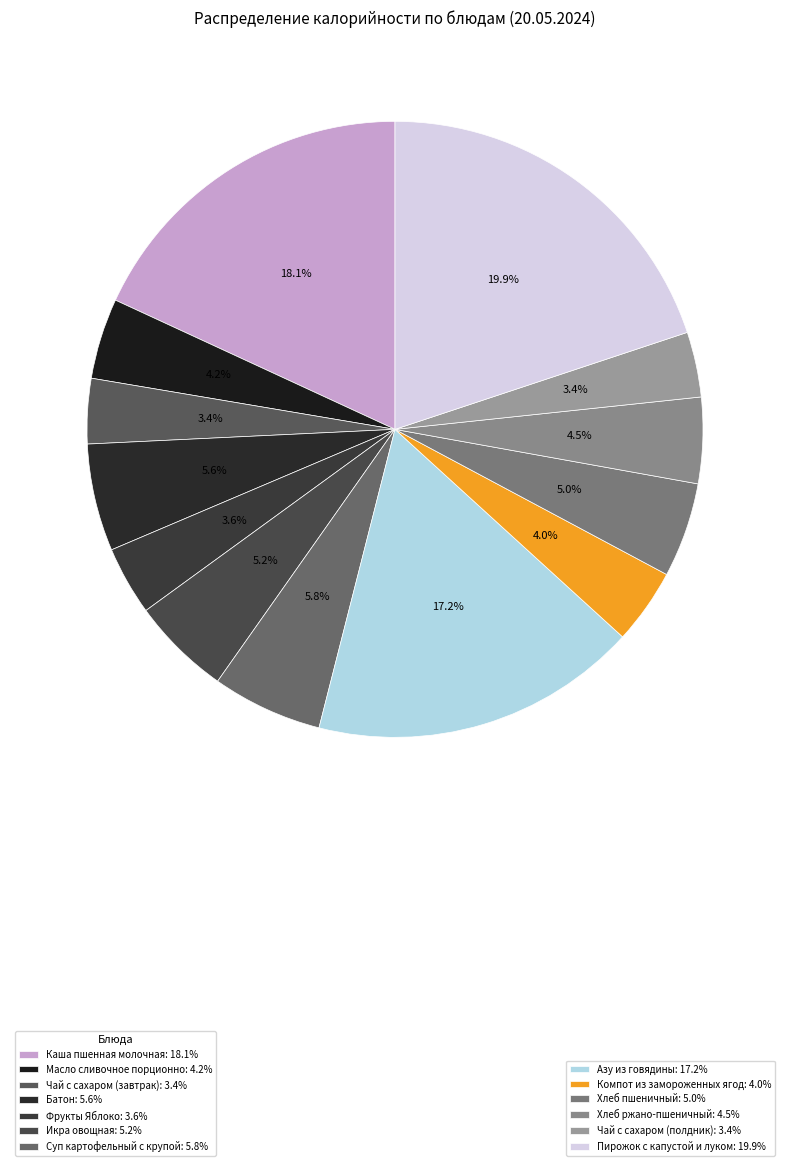

How many segments does this pie chart have?

13